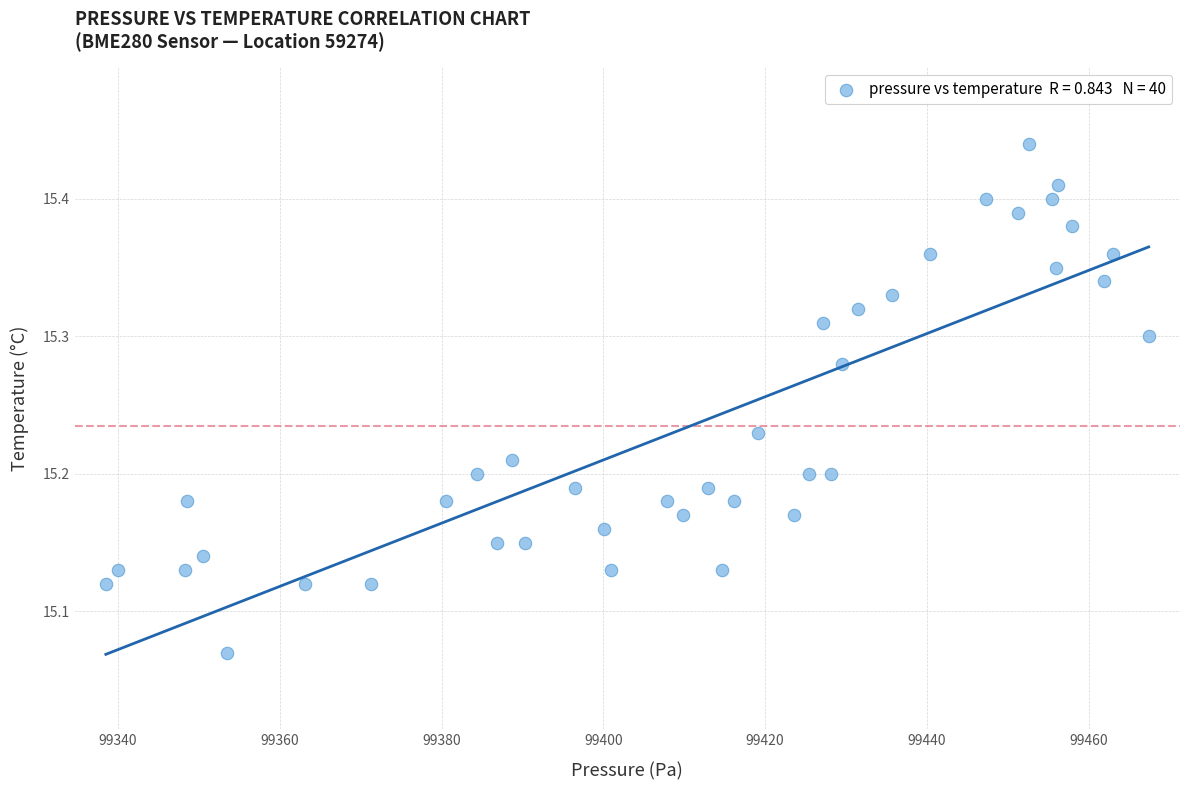

What is the range of Y values (max minus min)?

0.4